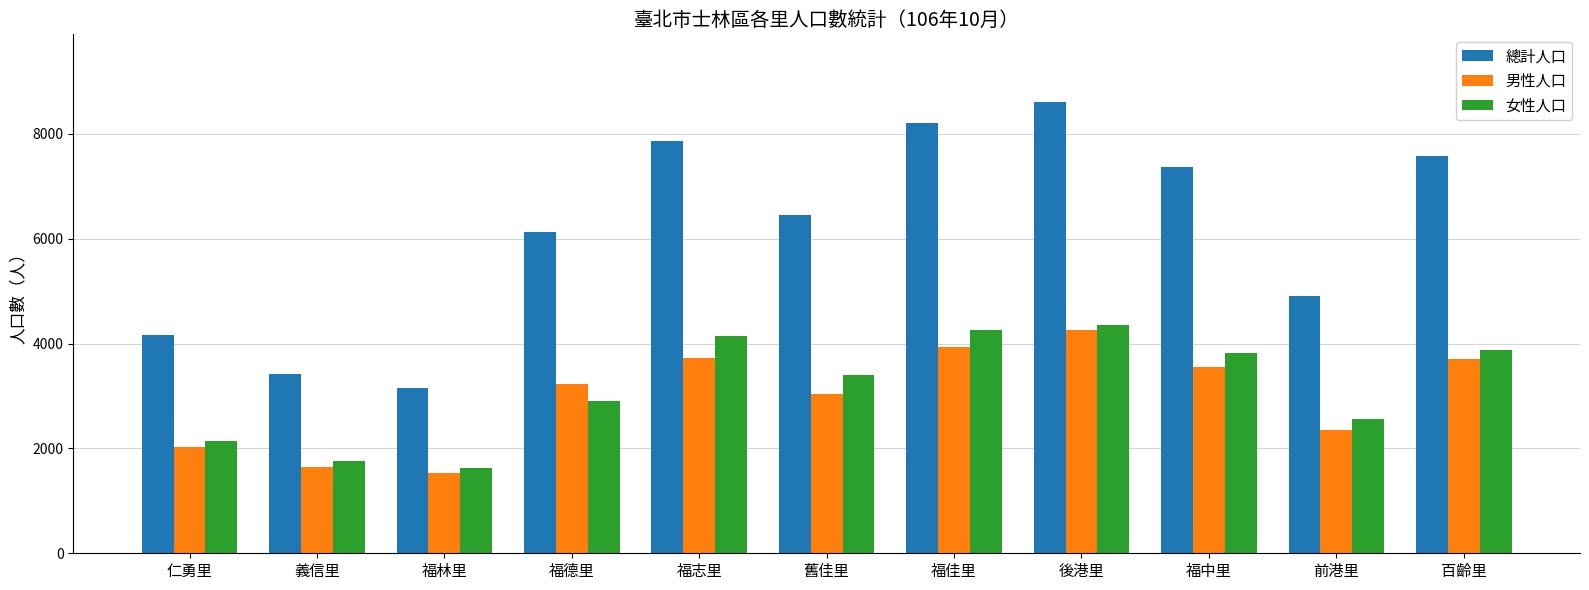

What is the sum of all 女性人口 values?

34892